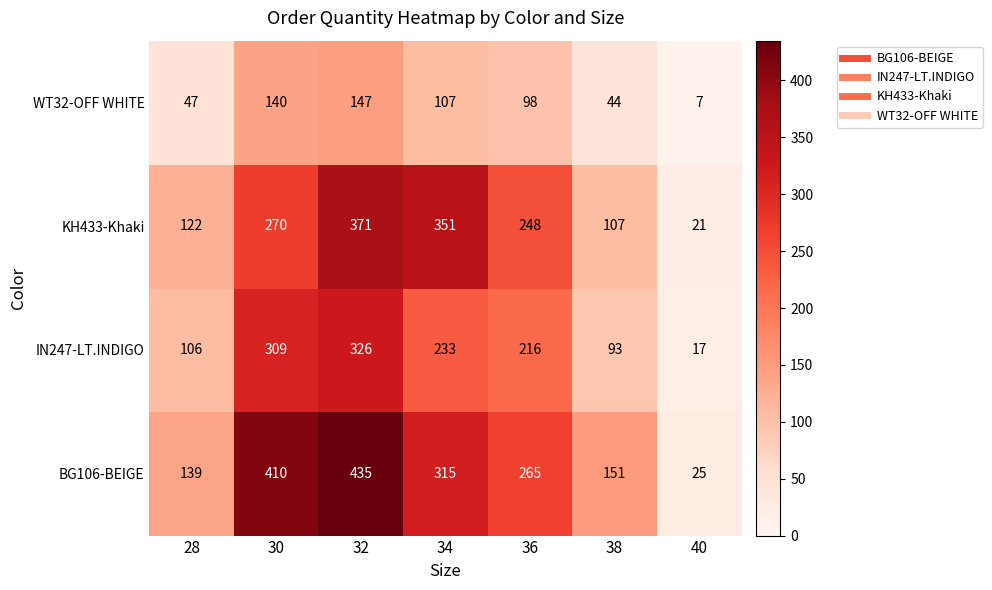

Rank the series by their maximum value, from lowest to highest.

WT32-OFF WHITE, IN247-LT.INDIGO, KH433-Khaki, BG106-BEIGE